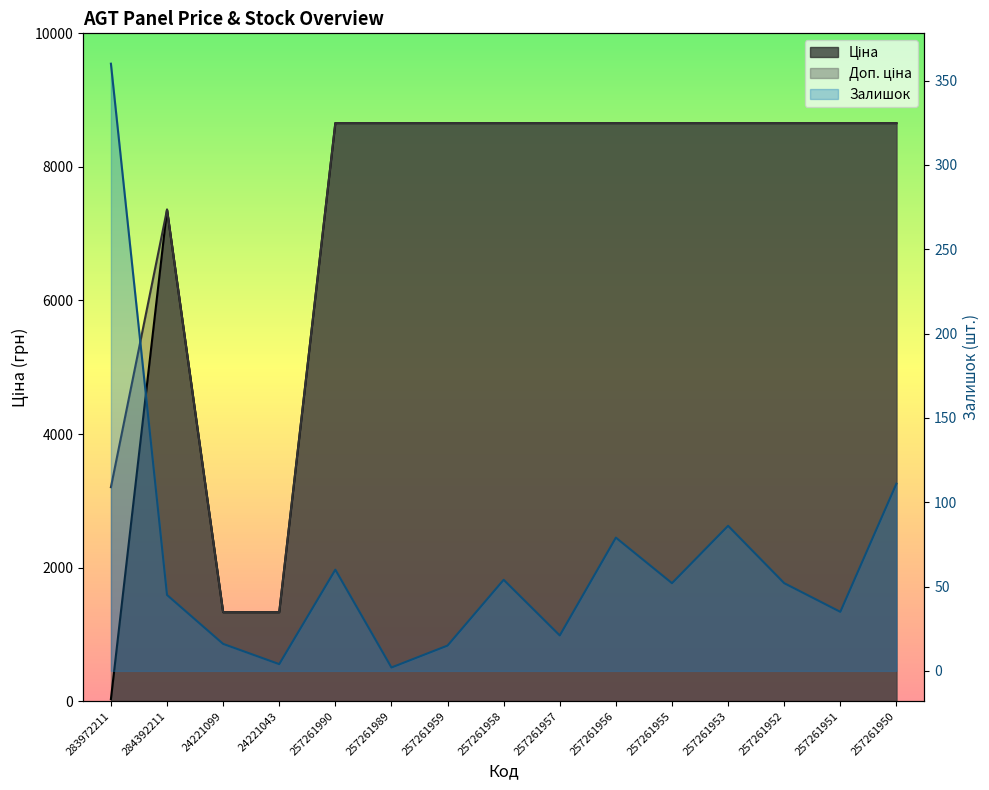

Between 257261952 and 257261957, which is larger?

257261952